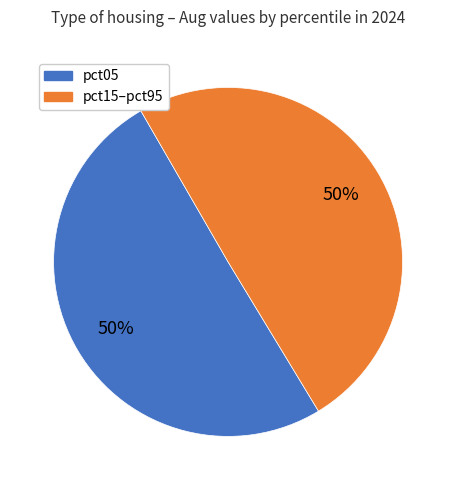

To the nearest percent, what is the average slice percentage?

50%